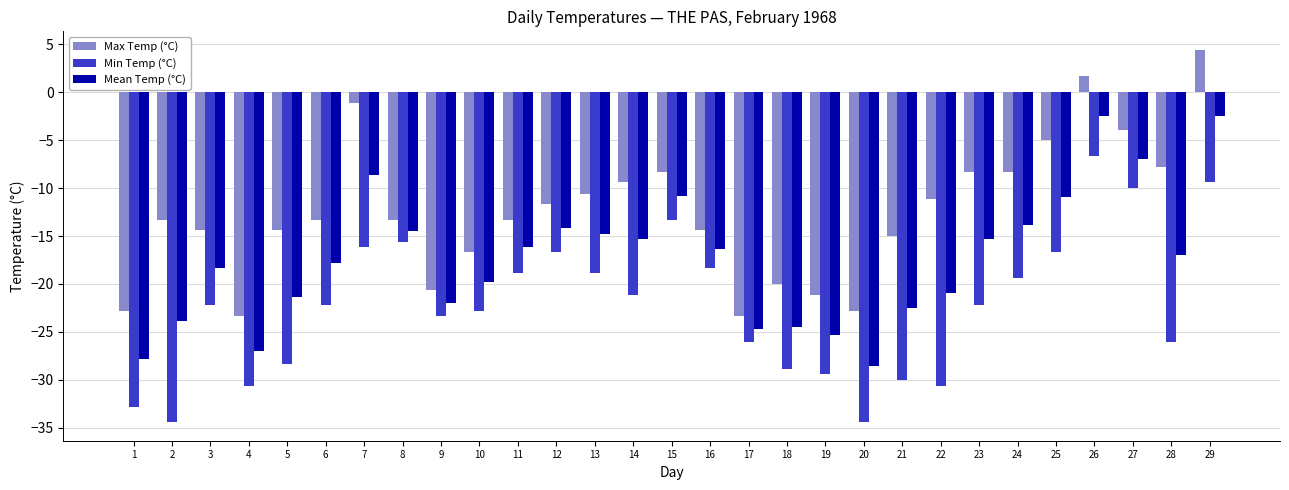

Which series changed the most between 5 and 24?

Min Temp (°C)